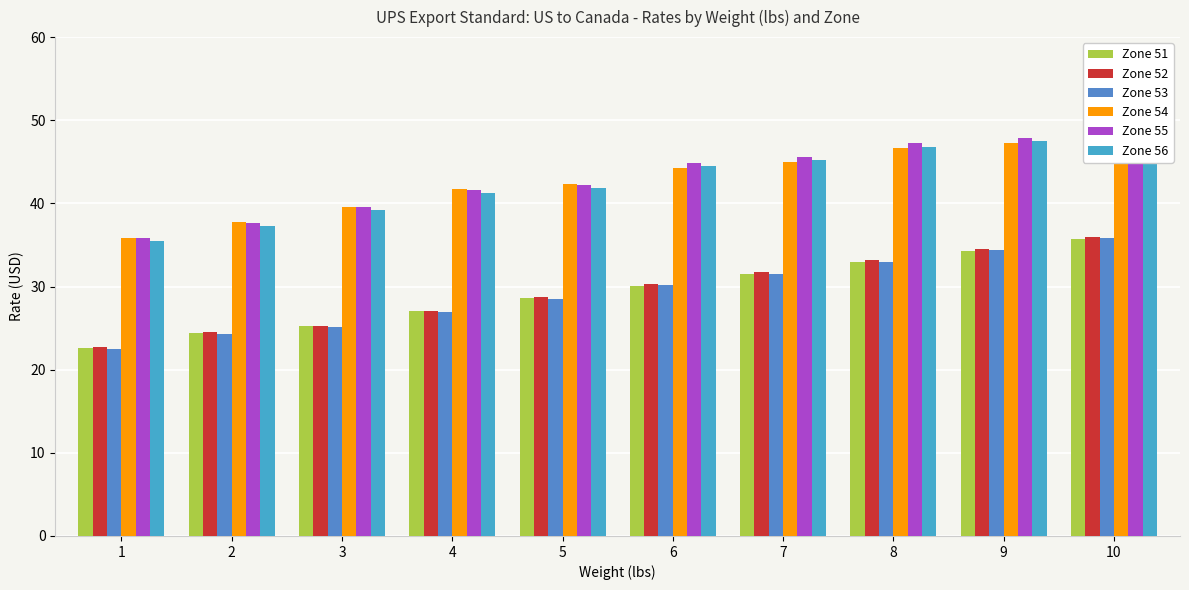

Reading right to left, what are all the values shown in this chart?

Zone 51: 10=35.7	9=34.3	8=32.9	7=31.5	6=30.1	5=28.6	4=27.0	3=25.2	2=24.4	1=22.6
Zone 52: 10=36.0	9=34.5	8=33.1	7=31.7	6=30.3	5=28.7	4=27.1	3=25.3	2=24.5	1=22.7
Zone 53: 10=35.8	9=34.4	8=33.0	7=31.6	6=30.2	5=28.5	4=26.9	3=25.2	2=24.3	1=22.5
Zone 54: 10=48.8	9=47.2	8=46.6	7=45.0	6=44.3	5=42.3	4=41.7	3=39.5	2=37.7	1=35.9
Zone 55: 10=49.4	9=47.9	8=47.3	7=45.6	6=44.9	5=42.2	4=41.6	3=39.5	2=37.7	1=35.8
Zone 56: 10=49.0	9=47.5	8=46.8	7=45.2	6=44.5	5=41.9	4=41.3	3=39.2	2=37.3	1=35.5